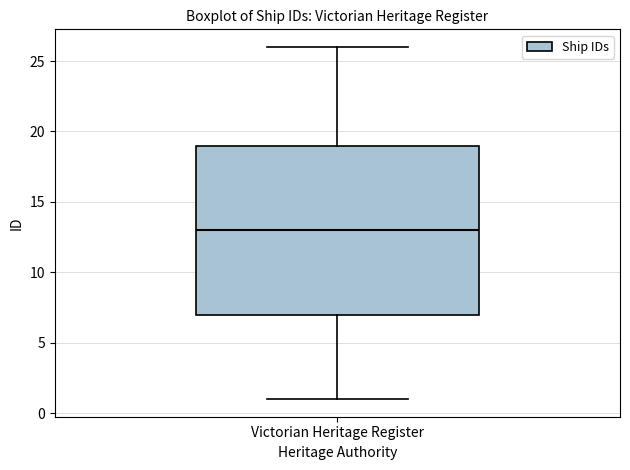

Read this box plot against the y-axis: the position of the median line, the range covered by the box, and the ends of both whiskers. The values are not printed on the chart, so give them approximately, as read against the axis.

median 13, box 7 to 19, whiskers 1 to 26